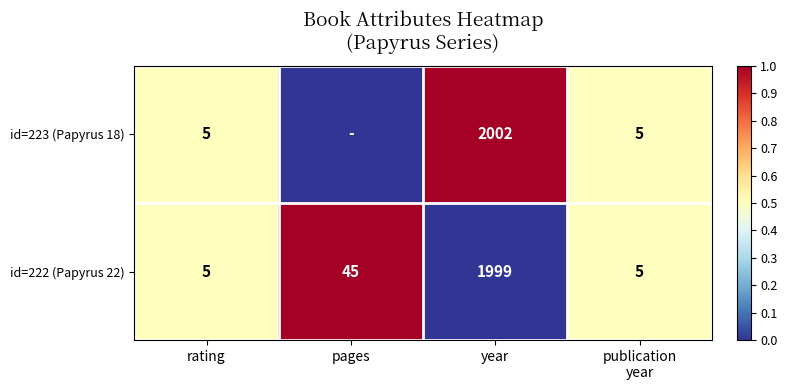

At year, list the series in order from largest to smallest.

id=223 (Papyrus 18), id=222 (Papyrus 22)